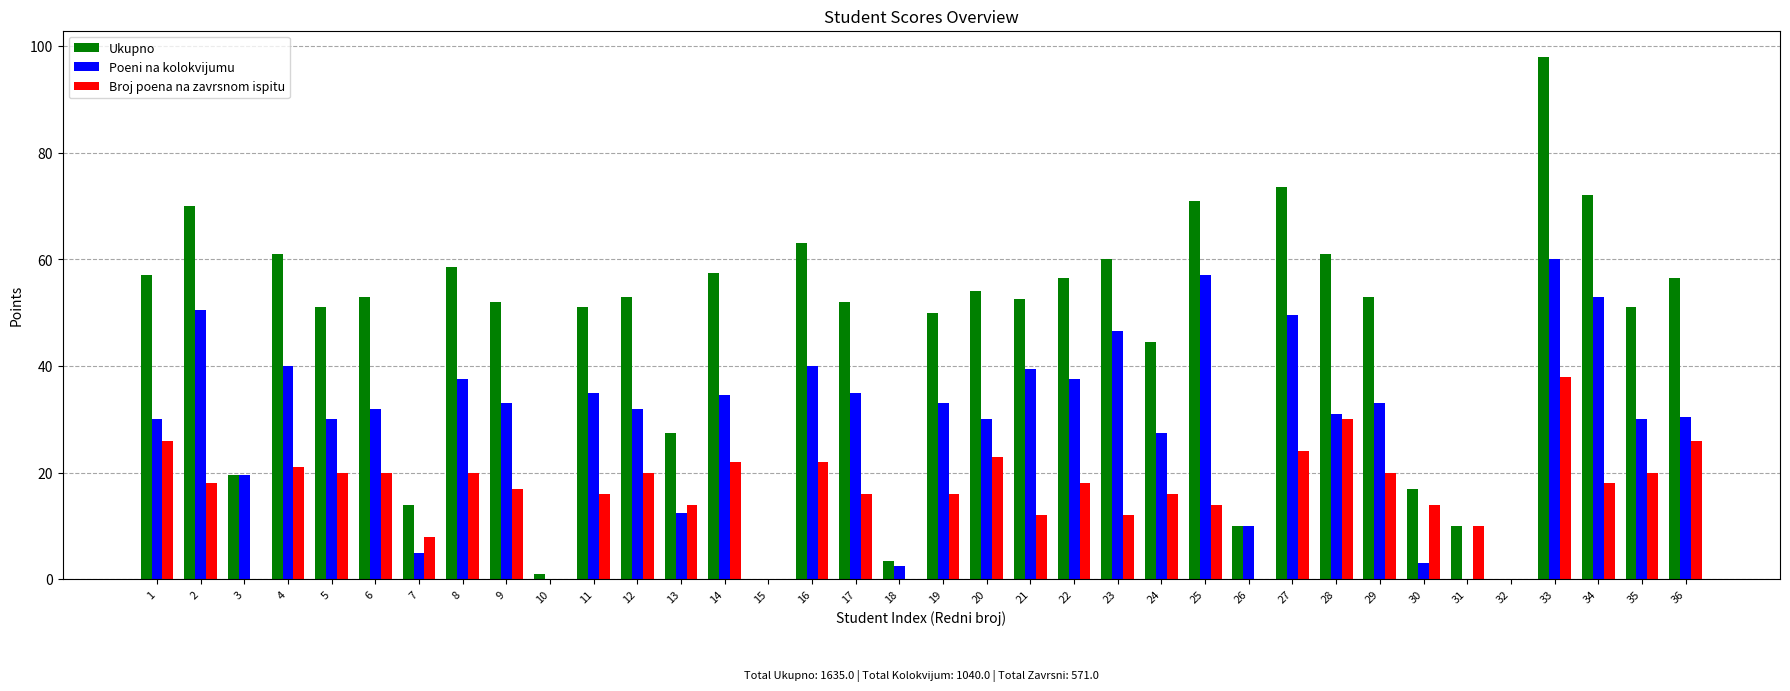

True or false: Ukupno has a value of 22.9 at 21.

False